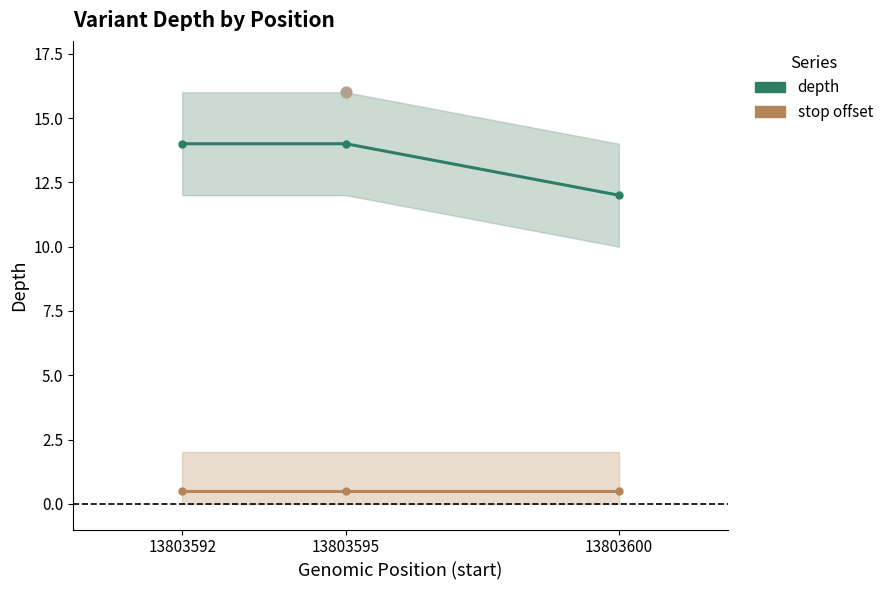

Which series has the largest Y range (max minus min)?

depth